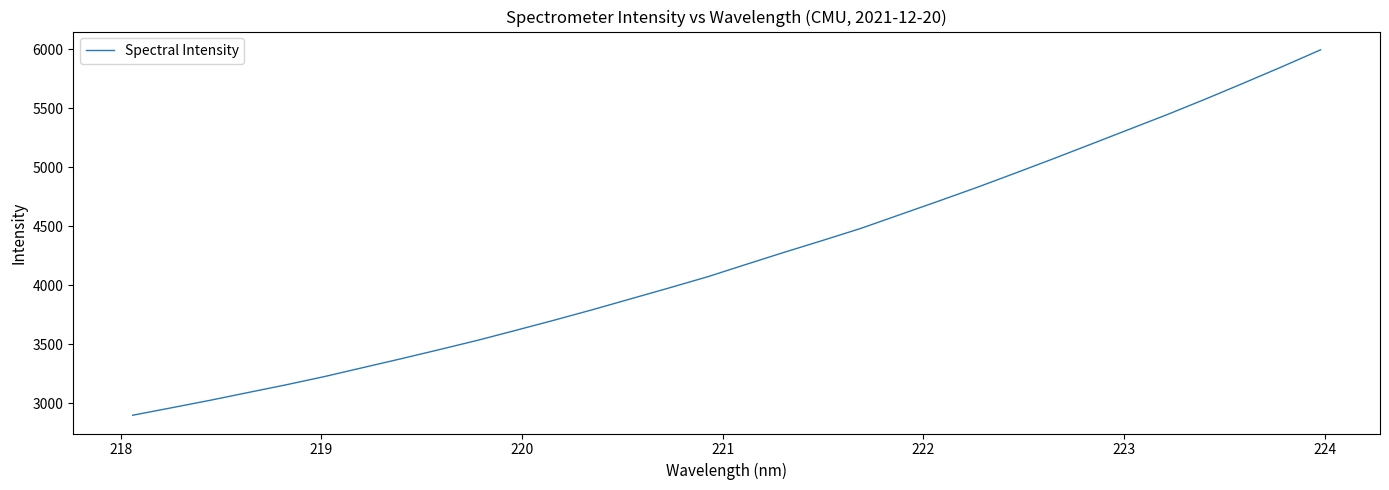

What is the difference between the maximum and minimum values?

3095.8